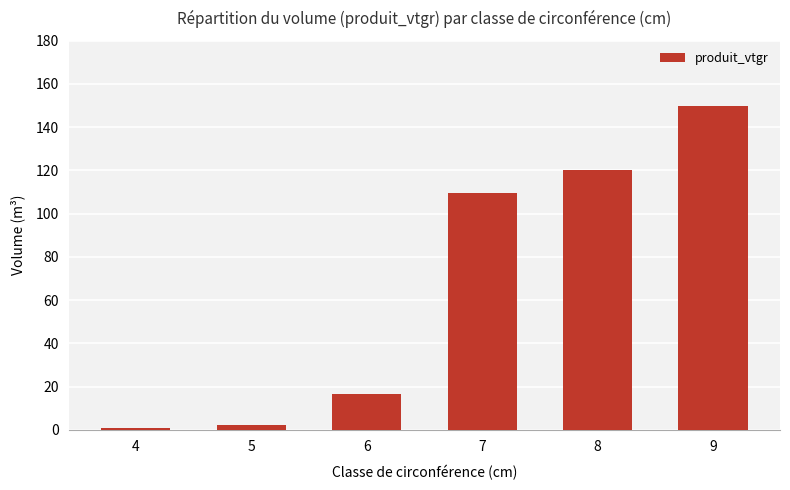

Which label corresponds to the largest value in the chart?

9